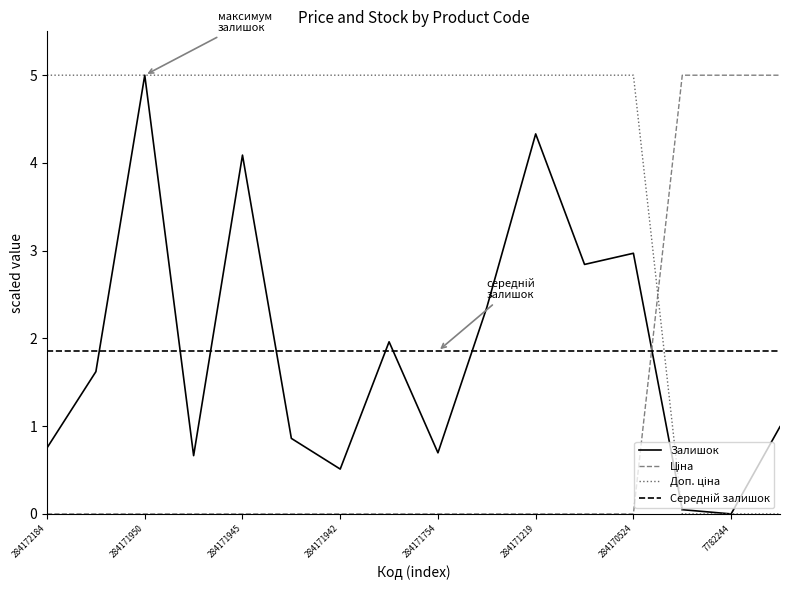

Is it true that Залишок equals 3.0 at 284170524?

True